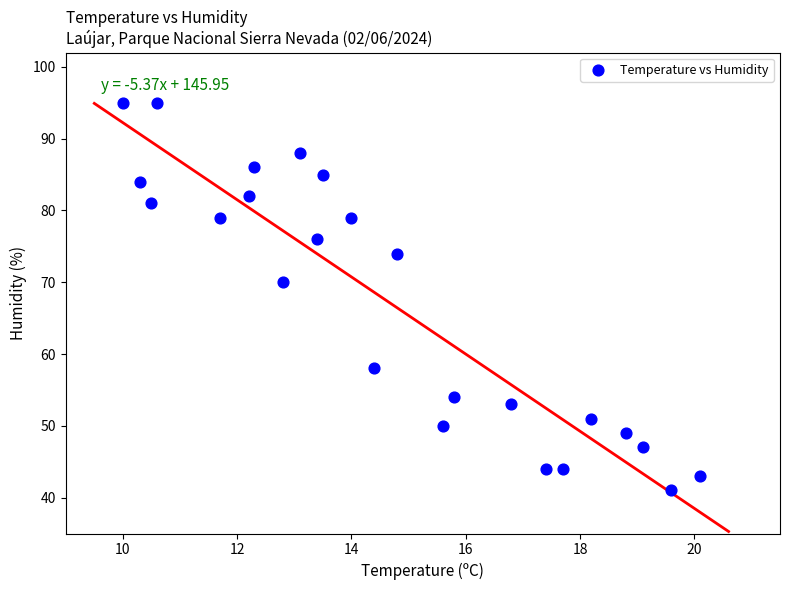

What Y value in the scatter plot is closest to 68?

70